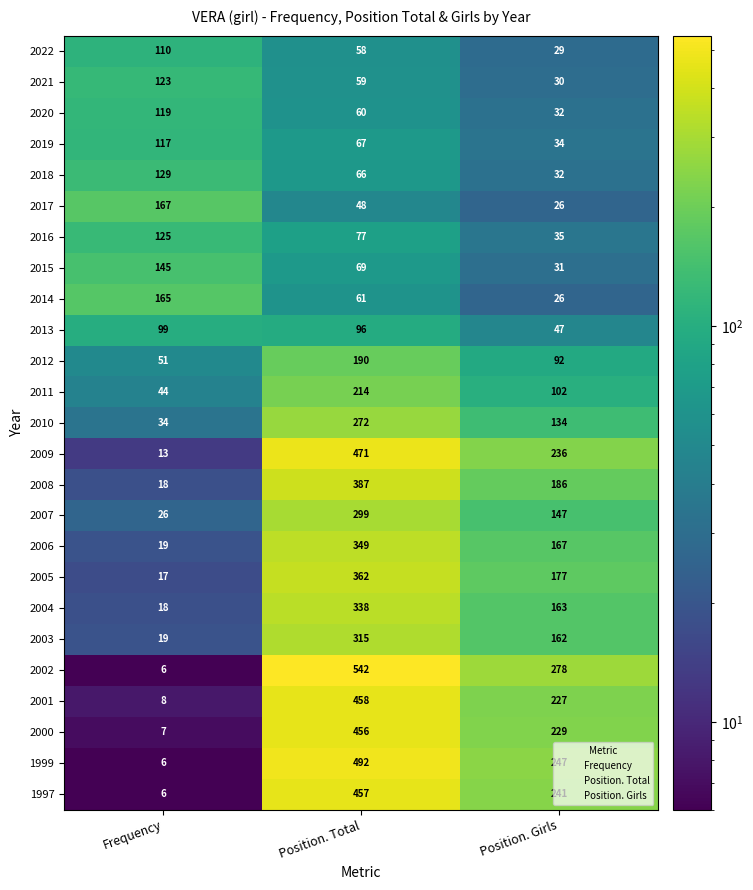

What is the total value across all series at Frequency?

1591